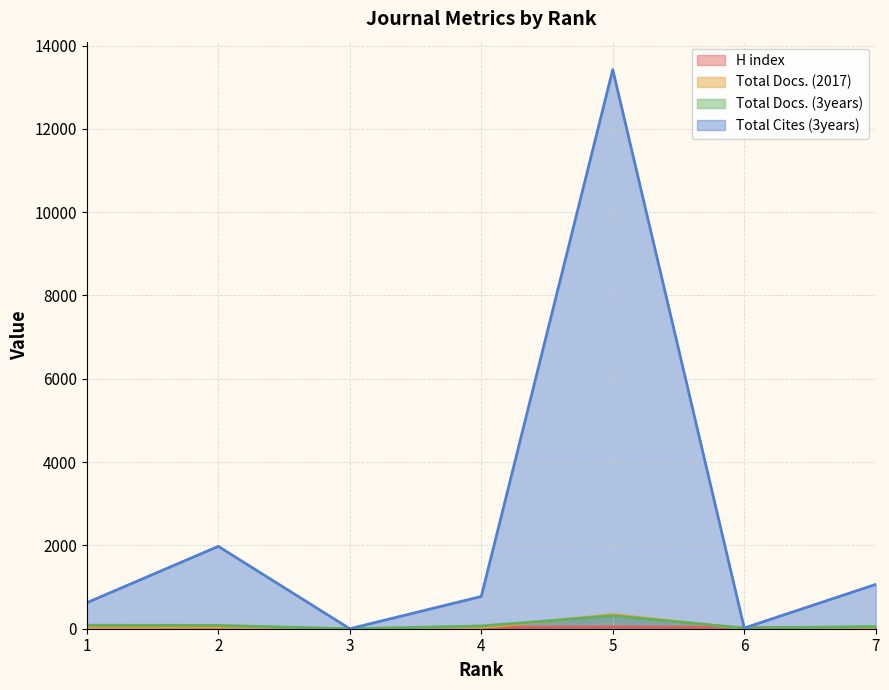

True or false: H index and Total Docs. (2017) intersect in this chart.

True